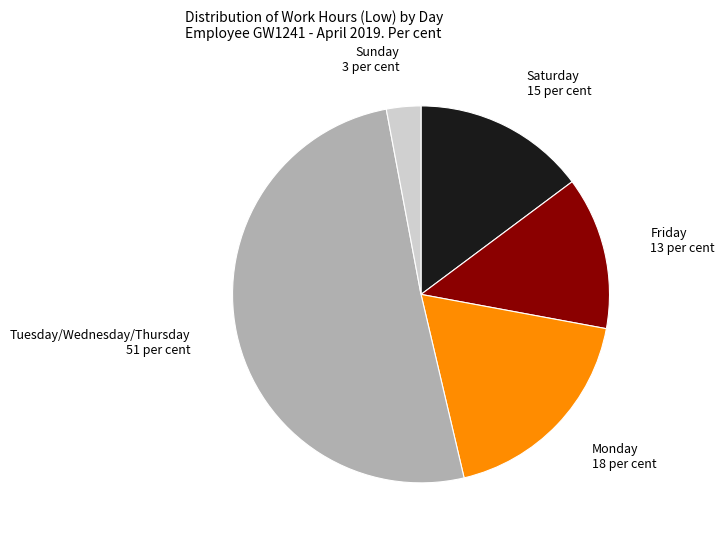

Rank the categories by value from lowest to highest.

Sunday, Friday, Saturday, Monday, Tuesday/Wednesday/Thursday